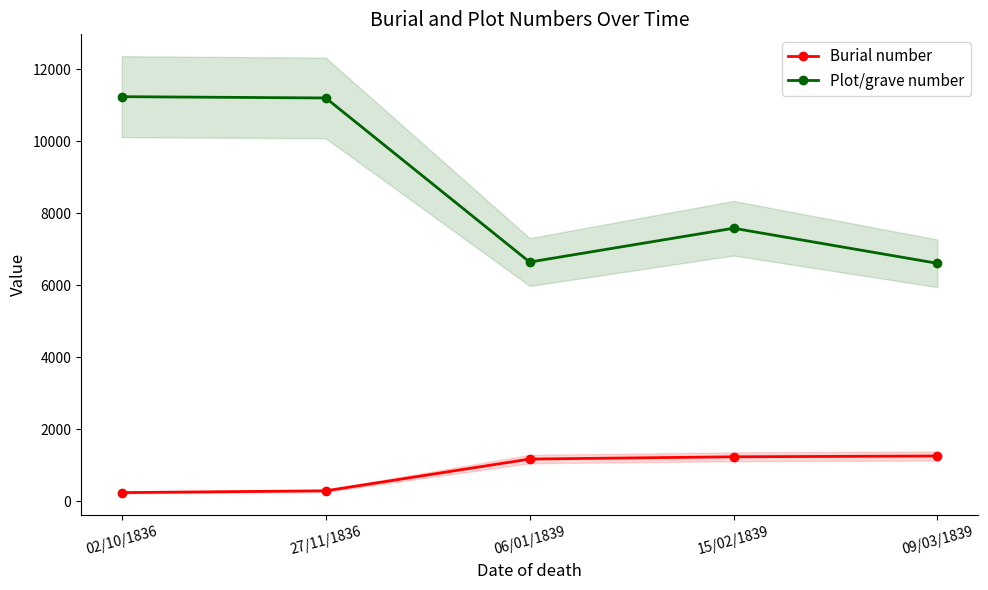

Between 02/10/1836 and 15/02/1839, which is larger?

15/02/1839